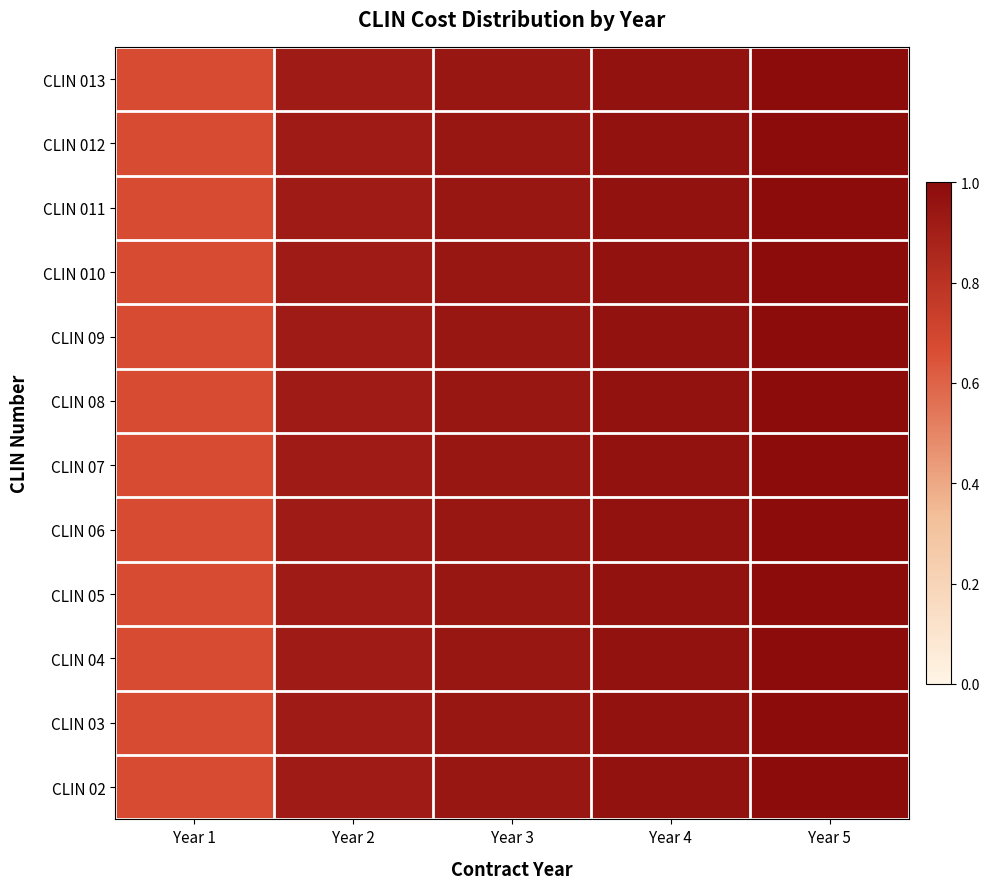

At which category is the sum across all series the highest?

Year 5